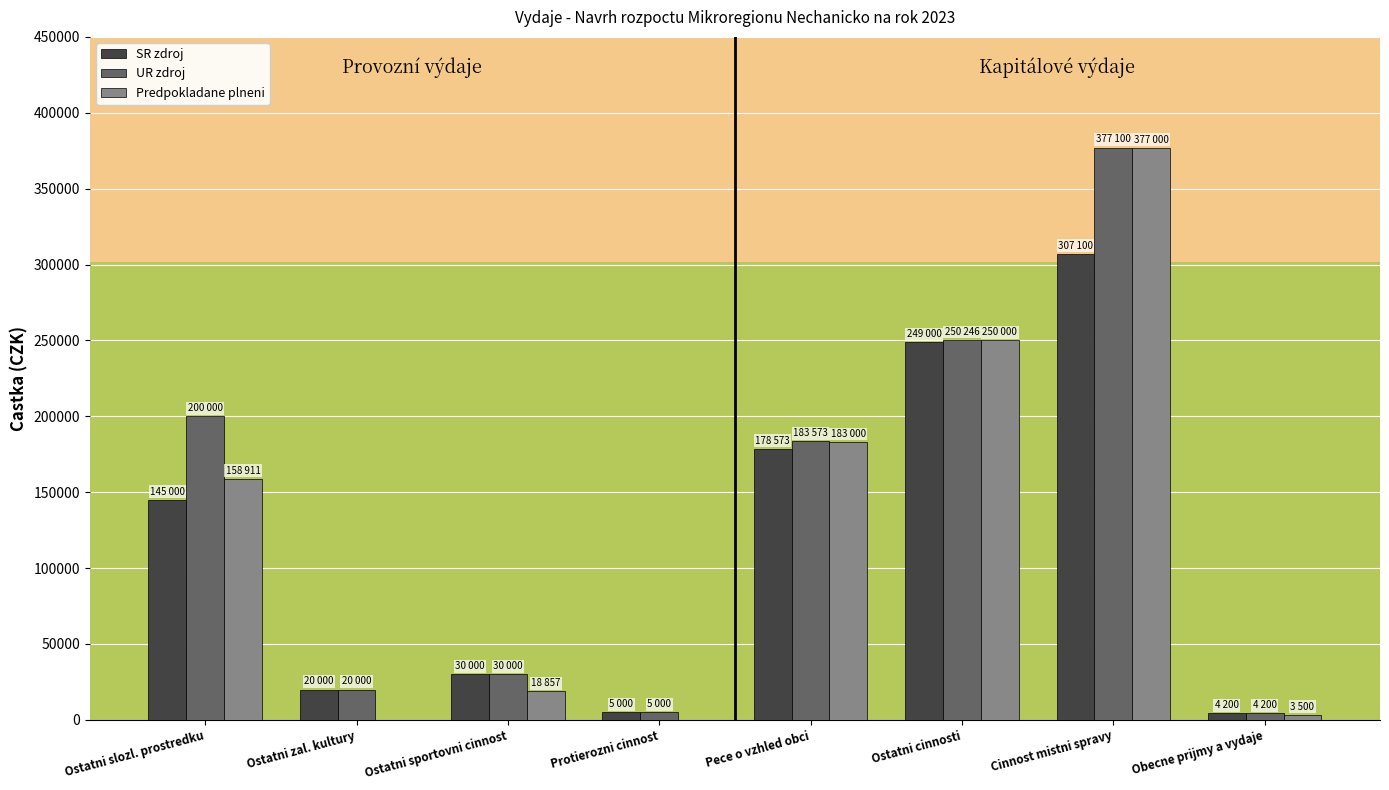

At which label does SR zdroj reach its peak?

Cinnost mistni spravy